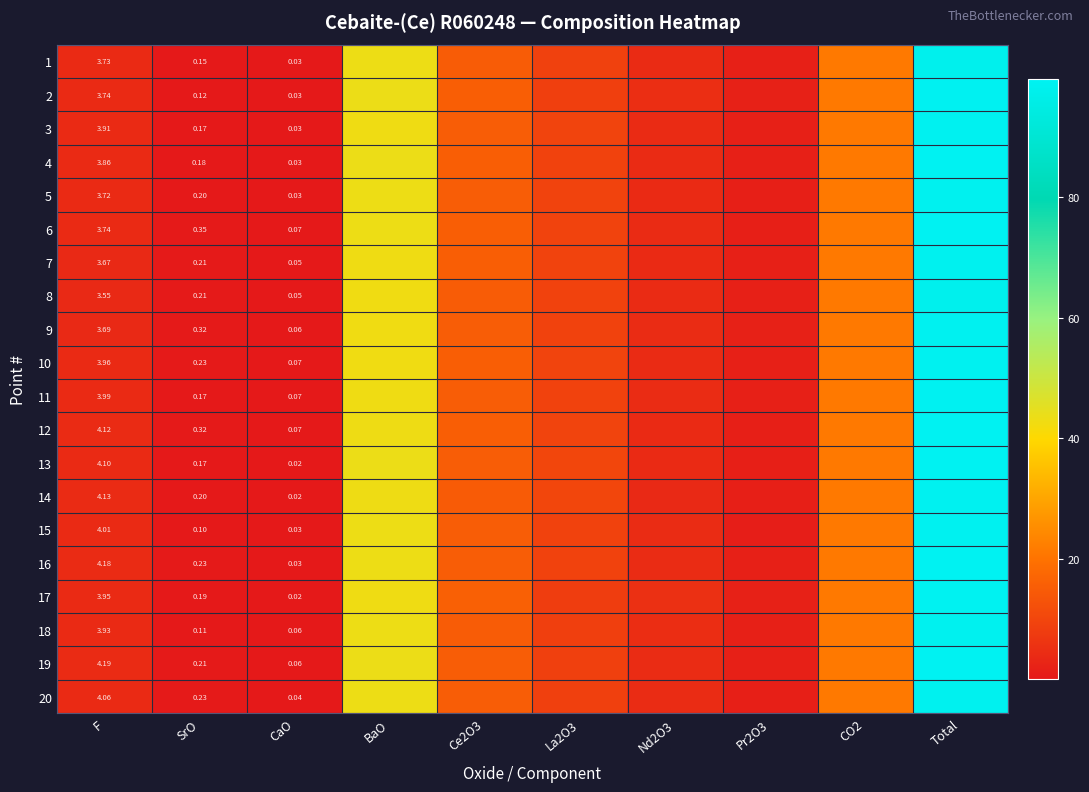

Is it true that 4 equals 15.6 at Ce2O3?

True